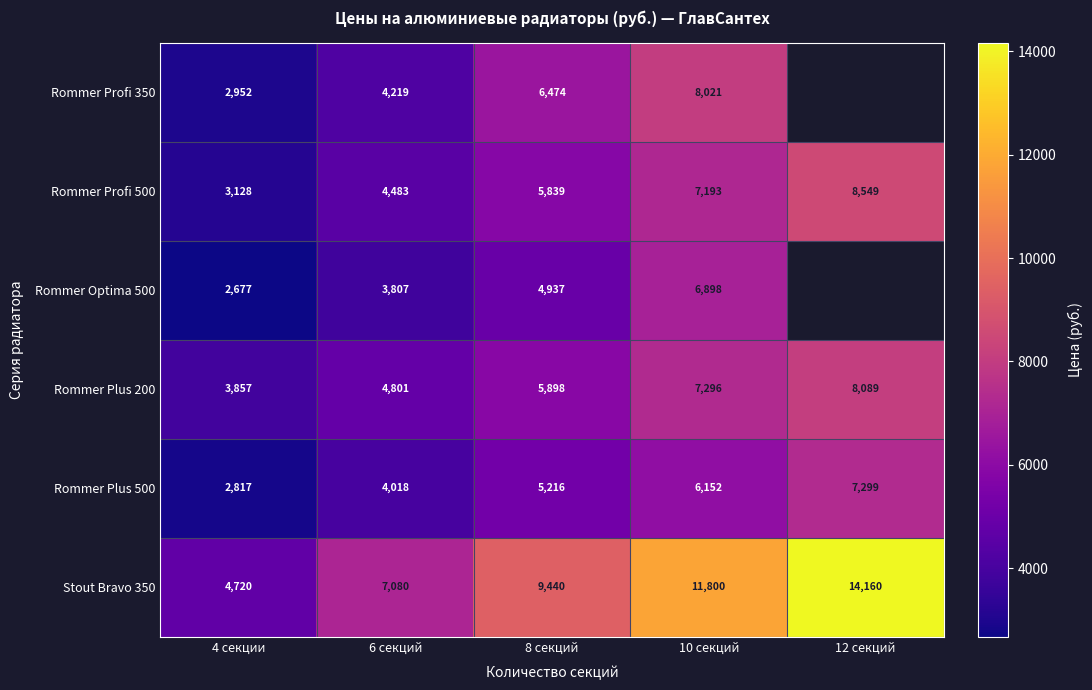

Is the value of Stout Bravo 350 at 10 секций greater than the value of Rommer Plus 200 at 12 секций?

Yes